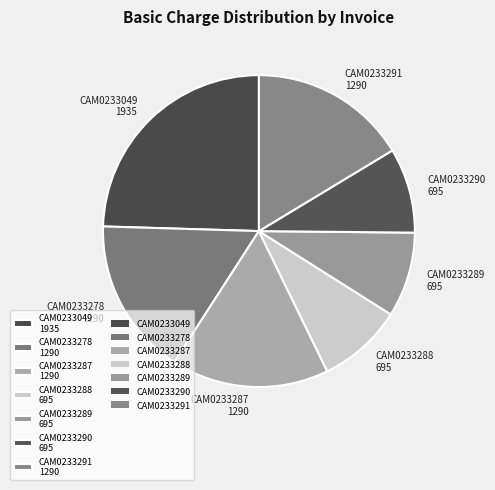

Is the sum of CAM0233289 695 and CAM0233049 1935 greater than half?

No